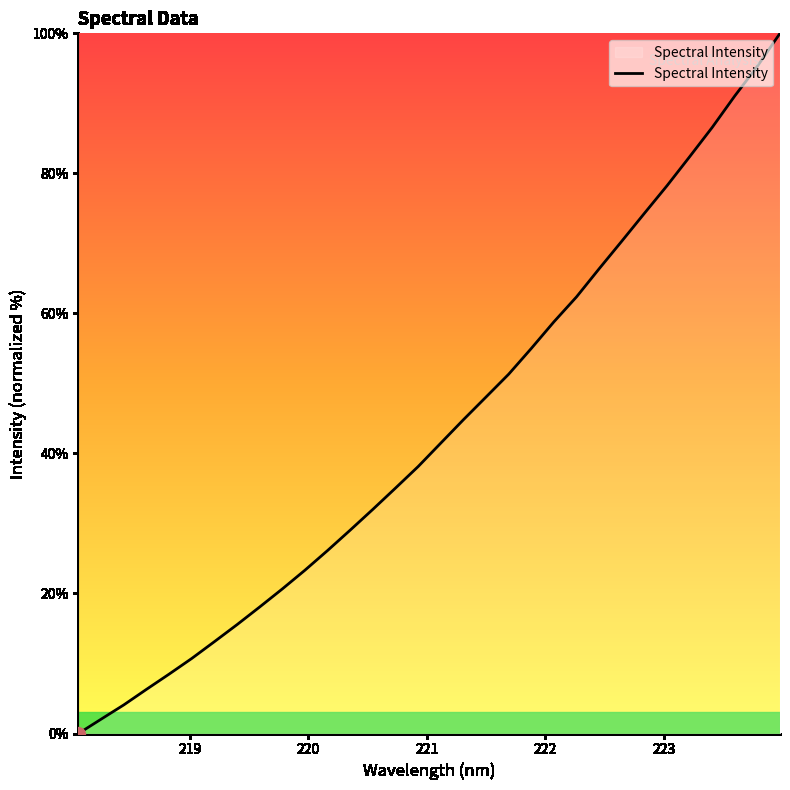

What is the maximum value shown in the chart?

100.0